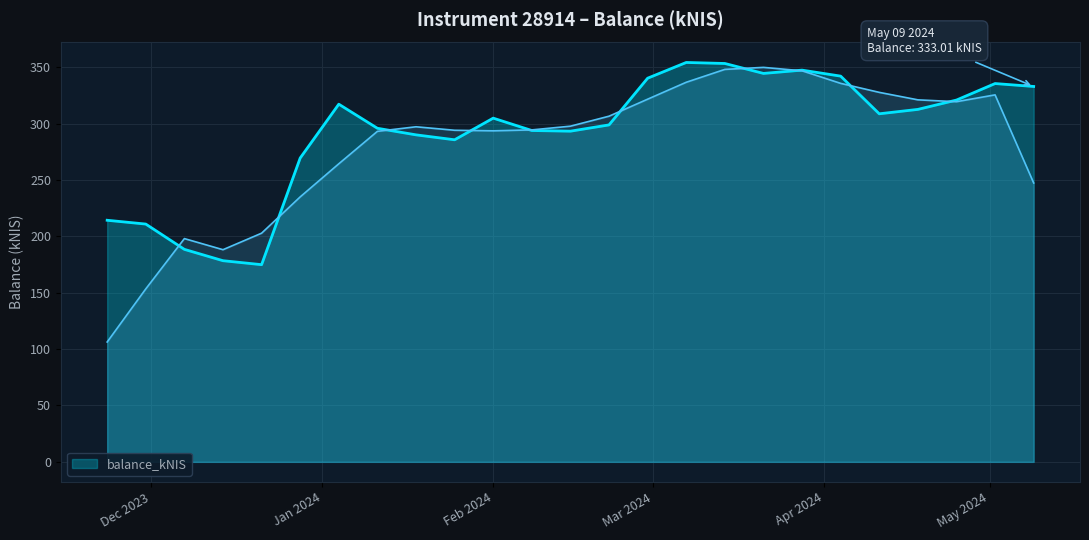

The value at 2024-02-22 is 298.9. True or false?

True